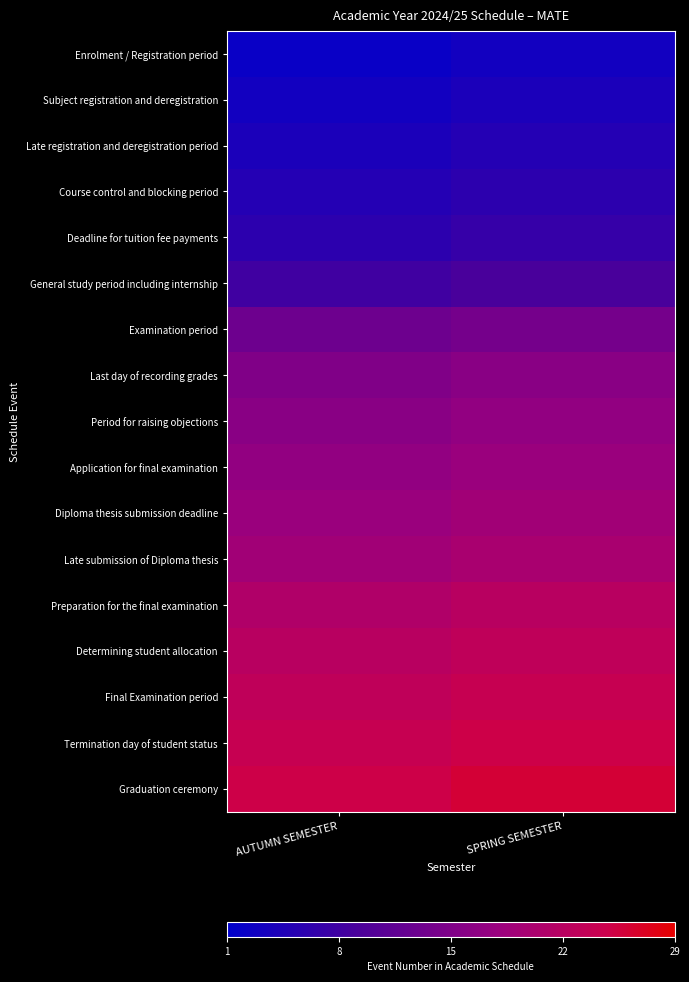

Rank the series by their maximum value, from lowest to highest.

Enrolment / Registration period, Subject registration and deregistration, Late registration and deregistration period, Course control and blocking period, Deadline for tuition fee payments, General study period including internship, Examination period, Last day of recording grades, Period for raising objections, Application for final examination, Diploma thesis submission deadline, Late submission of Diploma thesis, Preparation for the final examination, Determining student allocation, Final Examination period, Termination day of student status, Graduation ceremony